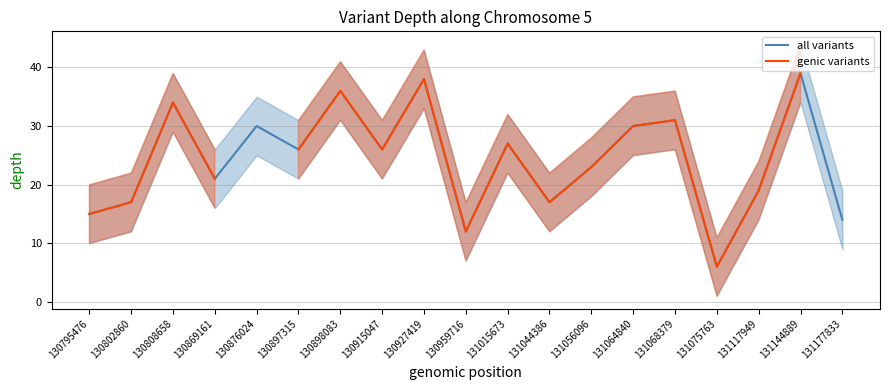

At which category is the sum across all series the highest?

131144889